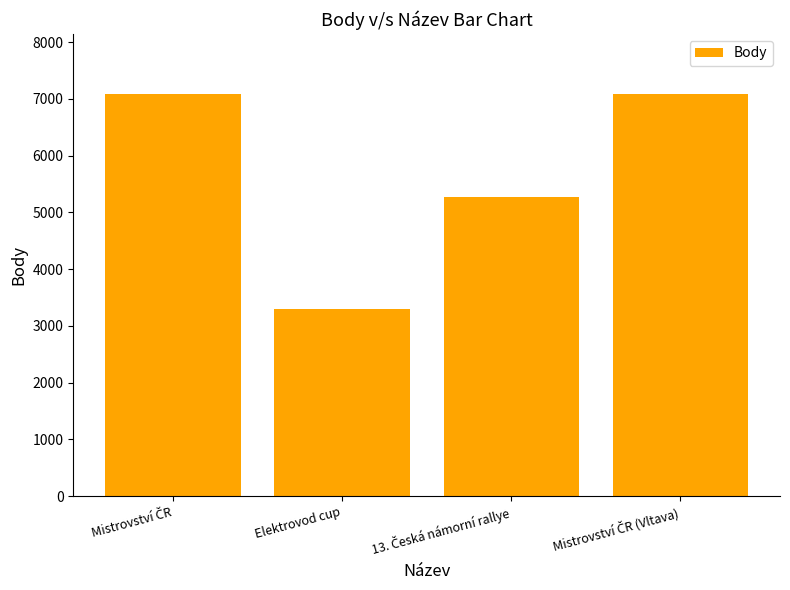

Reading left to right, list all the values displayed in this chart.

7081	3303	5276	7081